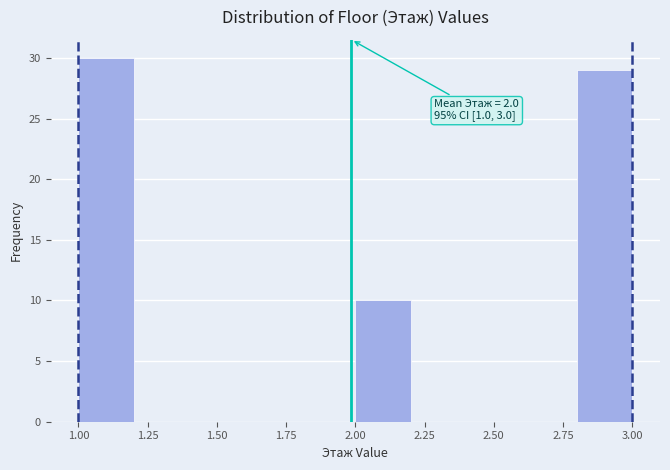

Over which range of the x-axis is the bar tallest?

1.0 to 1.2